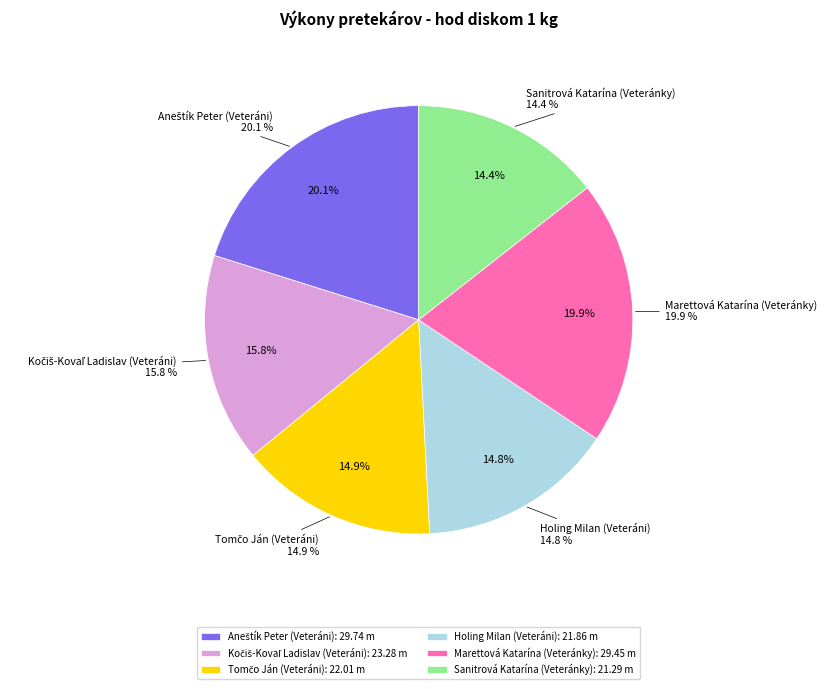

How many segments does this pie chart have?

6